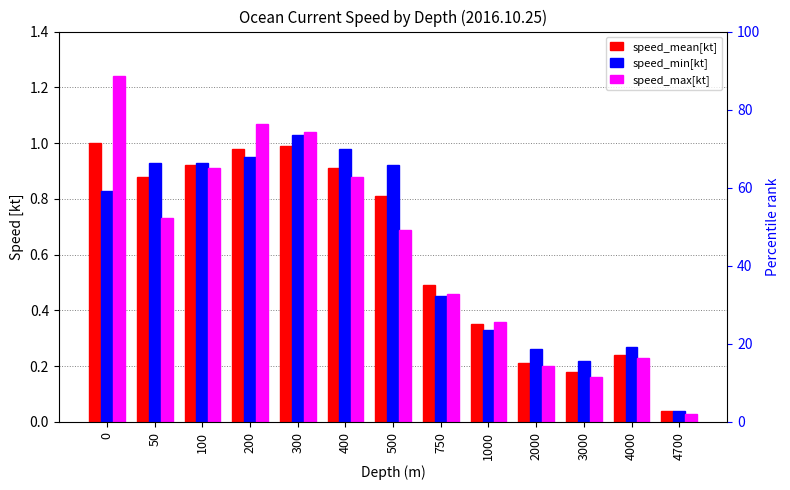

True or false: speed_mean[kt] has a value of 1.0 at 200.

True